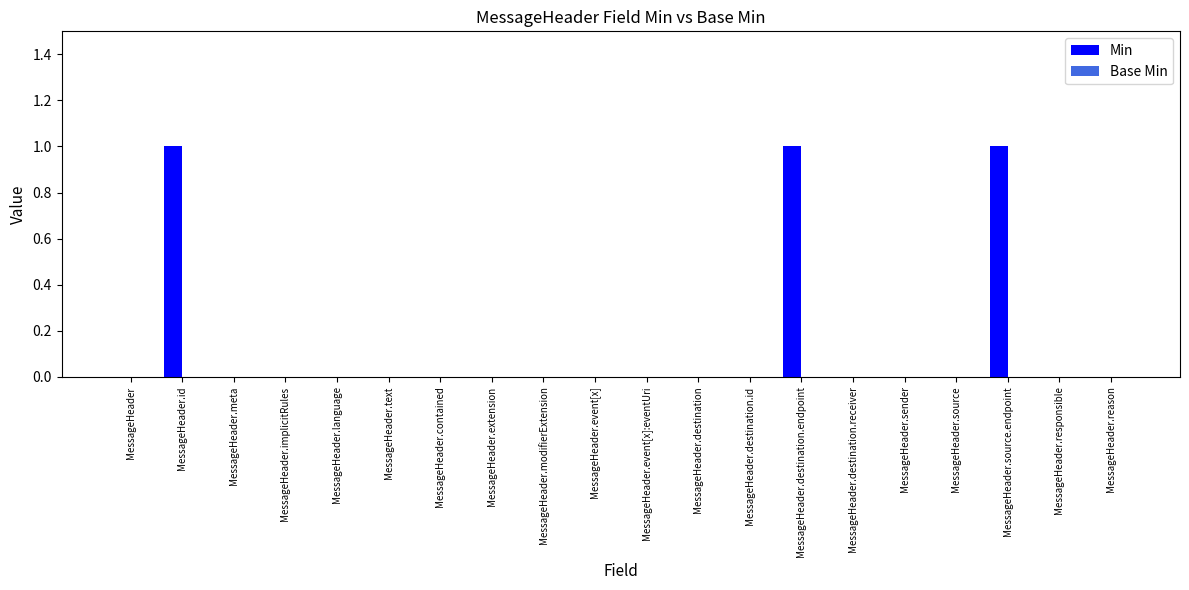

True or false: the data shows 0 at MessageHeader.event[x]:eventUri.

True